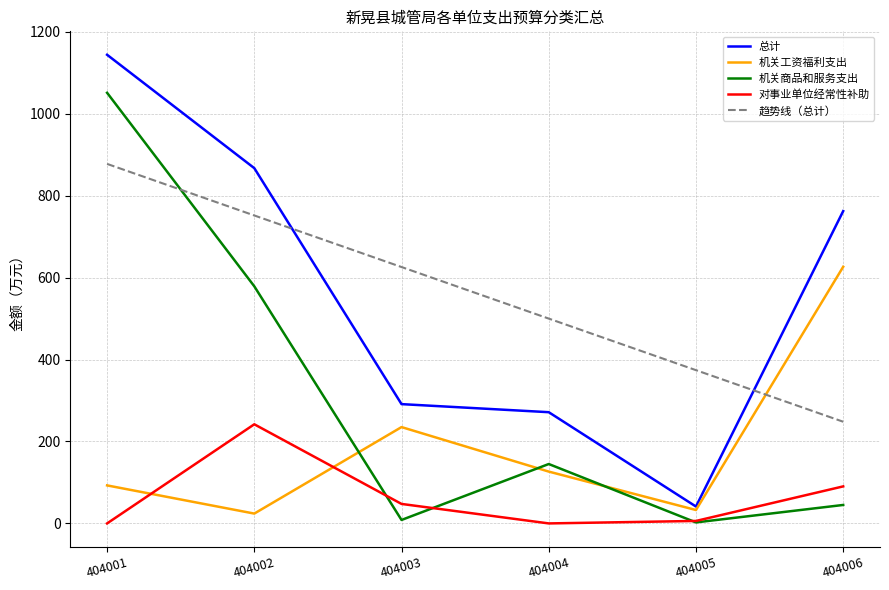

Where do 对事业单位经常性补助 and 机关工资福利支出 first cross each other?

404001 and 404002